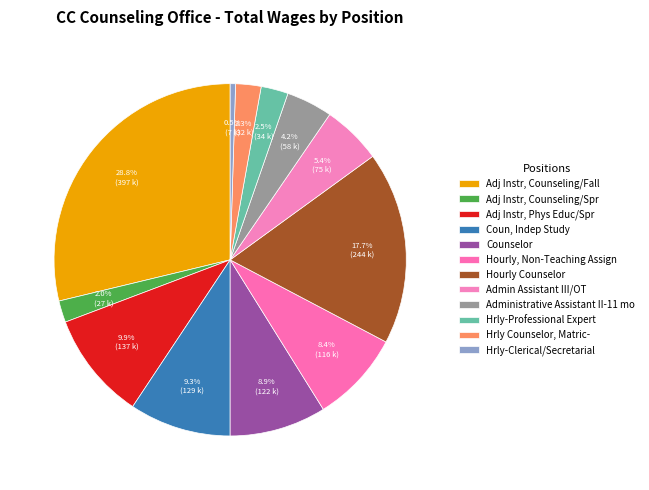

The Coun, Indep Study slice represents 9% of the pie. True or false?

True